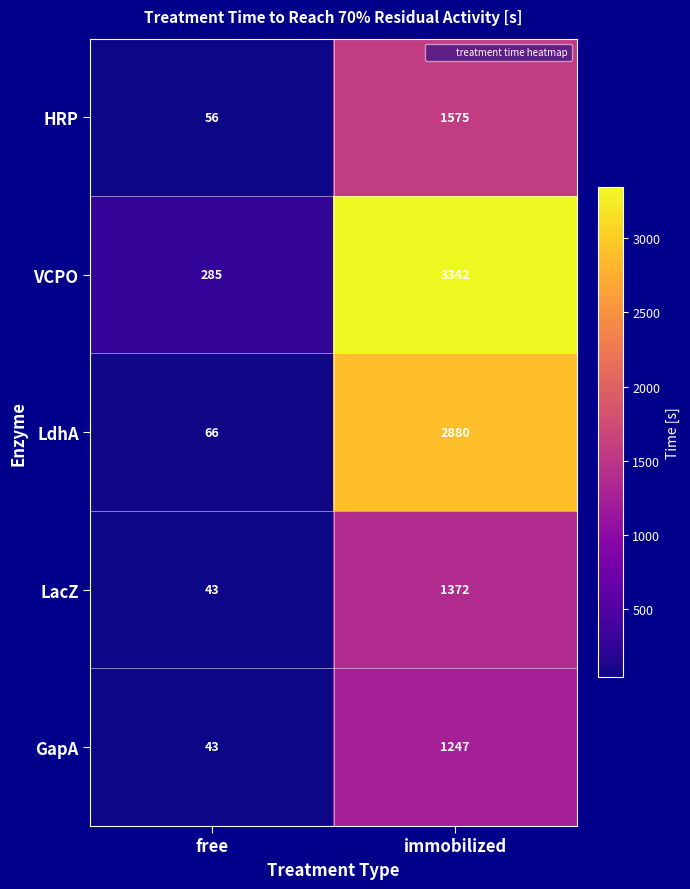

What is the sum of all LdhA values?

2946